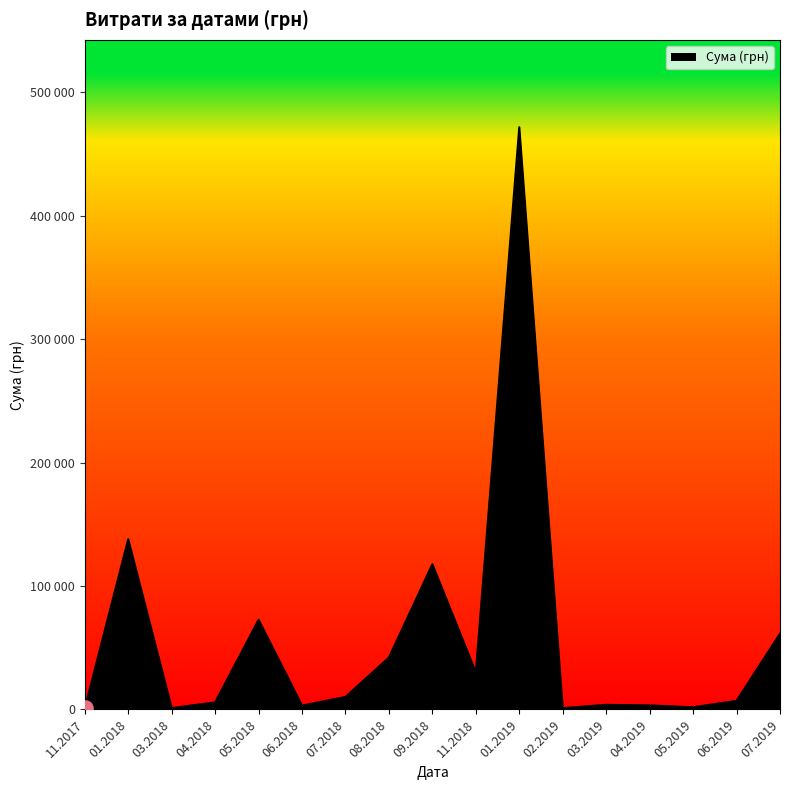

Is this an area chart (filled region under the line)?

Yes